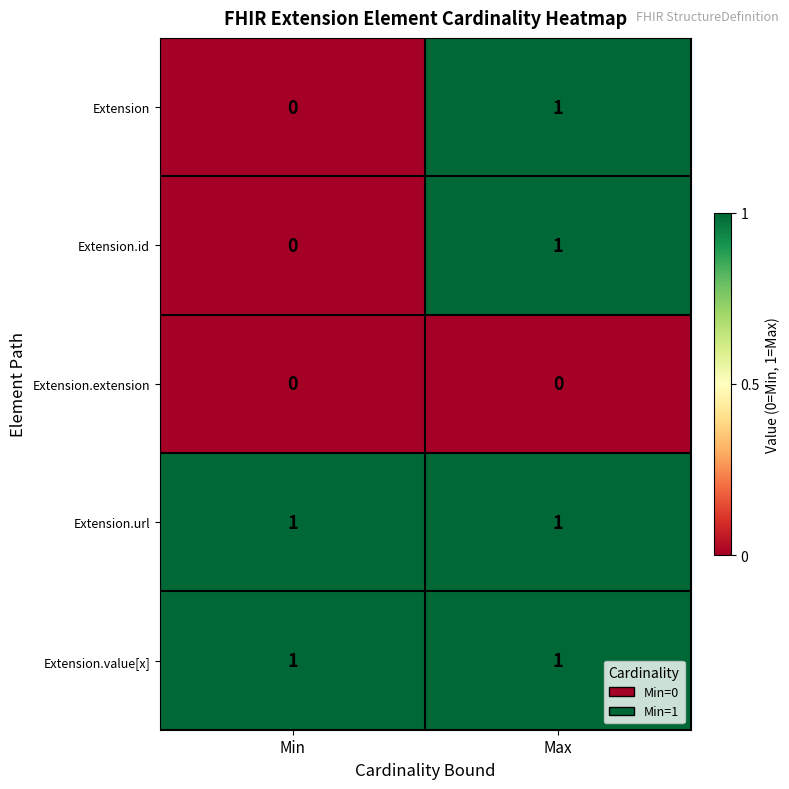

True or false: Extension.url has a value of 2 at Min.

False